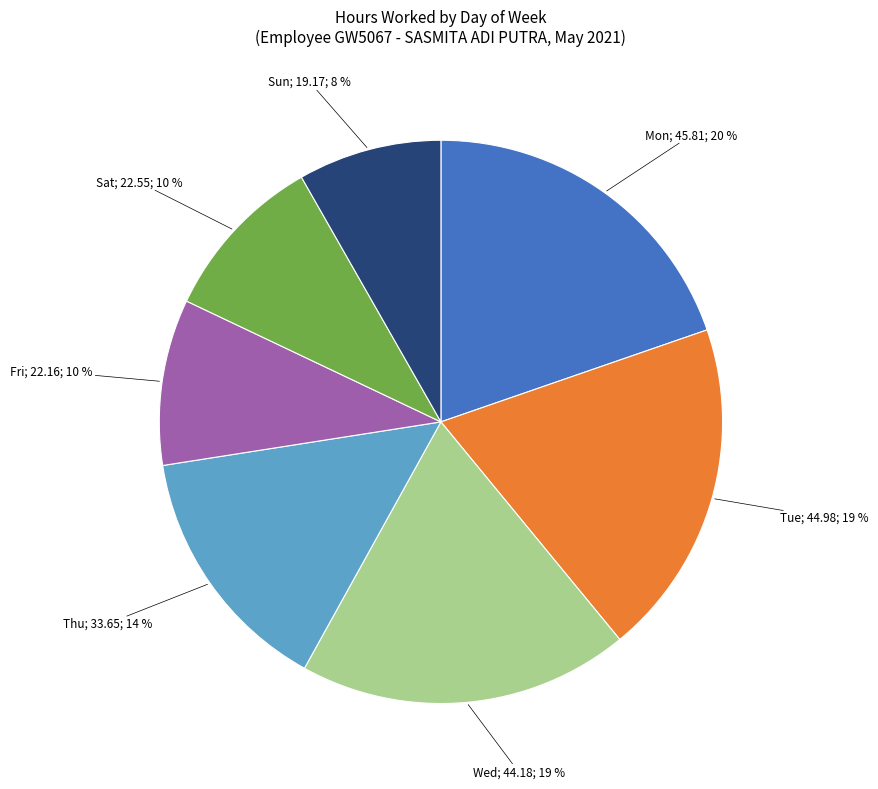

Count the number of slices in the pie.

7